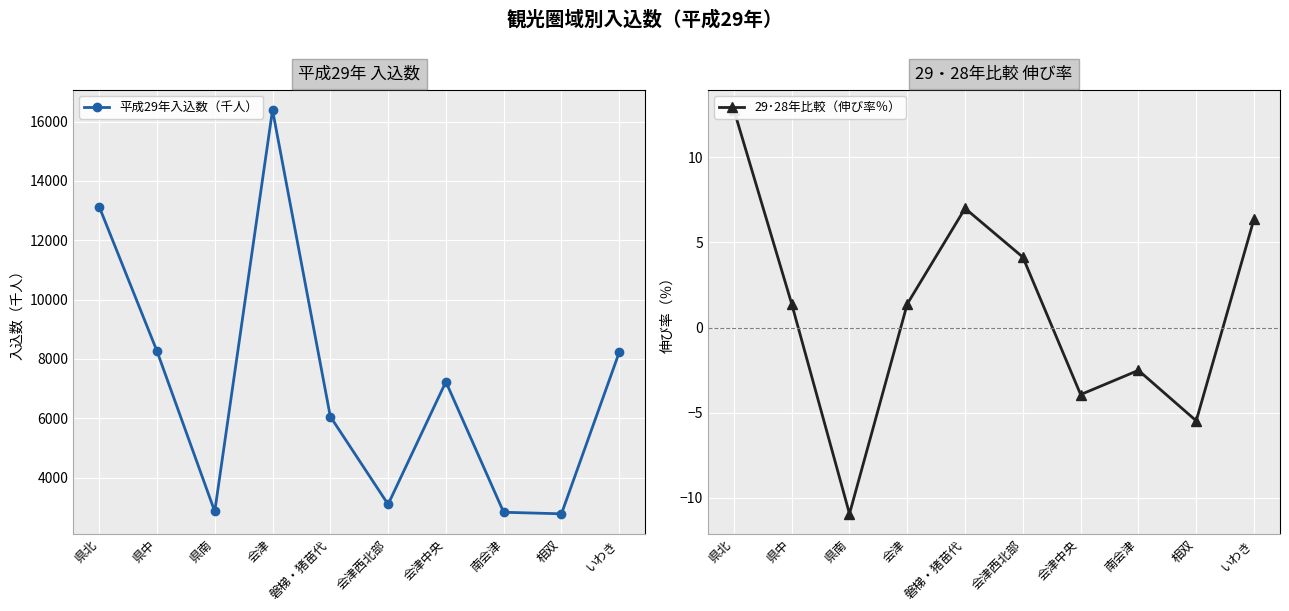

At how many categories does at least one series exceed 14905?

1